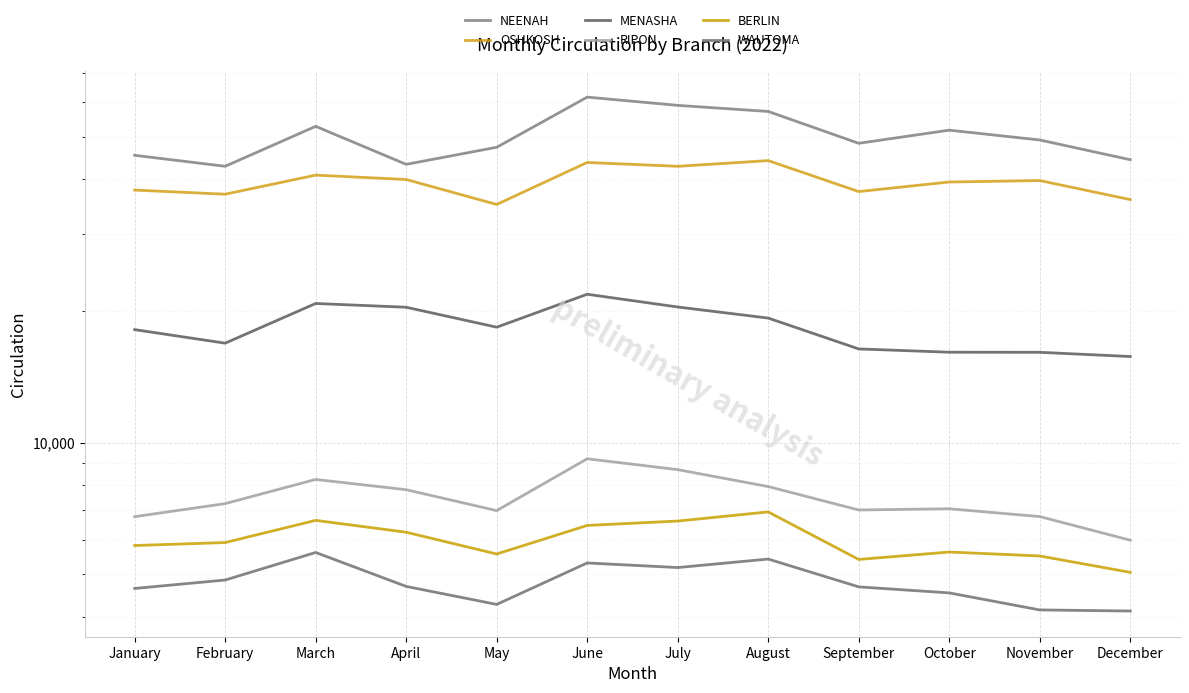

What is the difference between the second highest and minimum values in the OSHKOSH series?

8661